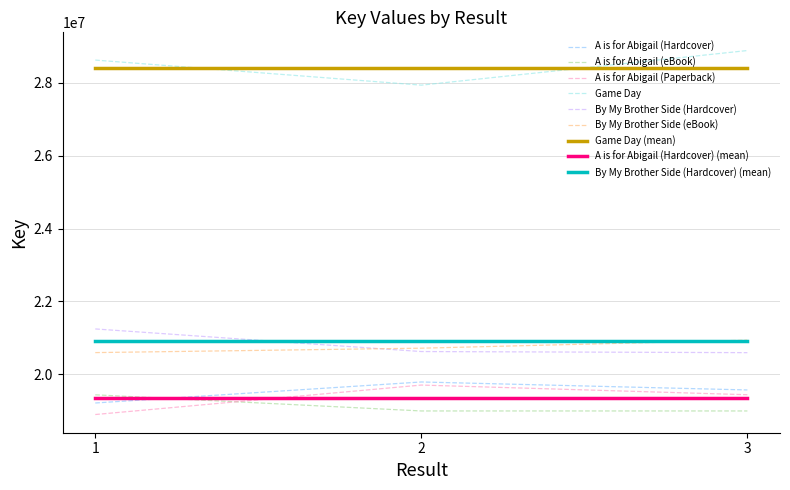

Does the chart display data point markers on the line(s)?

No